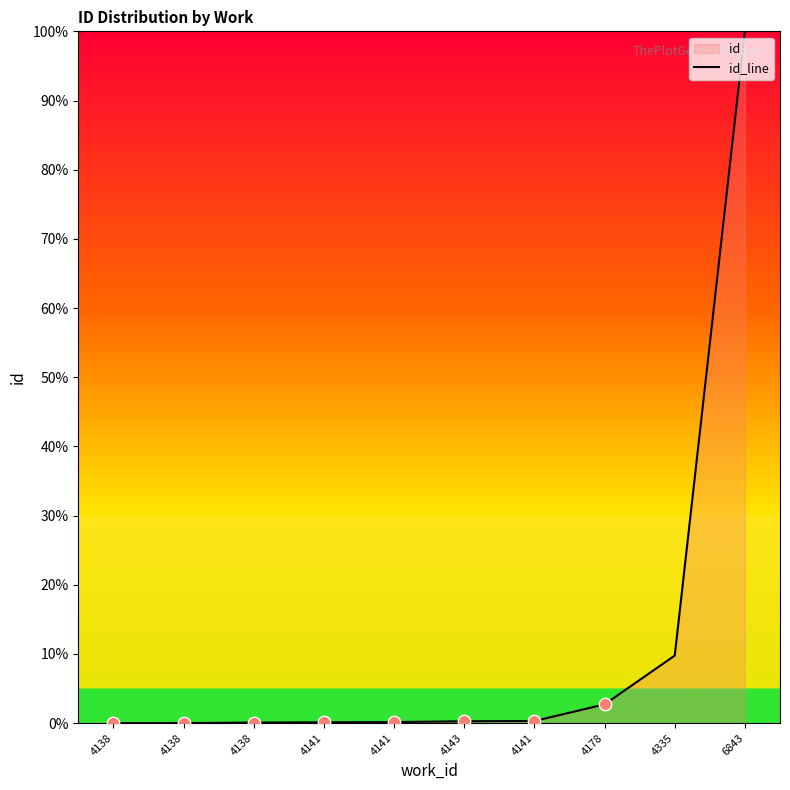

Between 4138 and 4138, which is larger?

4138